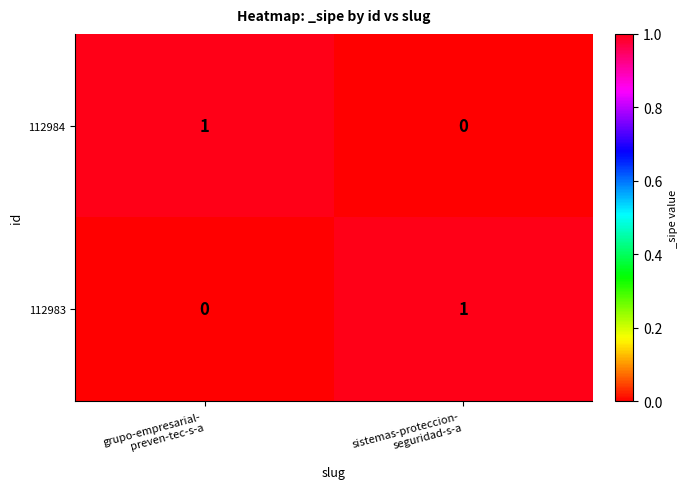

What is the spread (max minus min) of values at sistemas-proteccion-
seguridad-s-a?

1